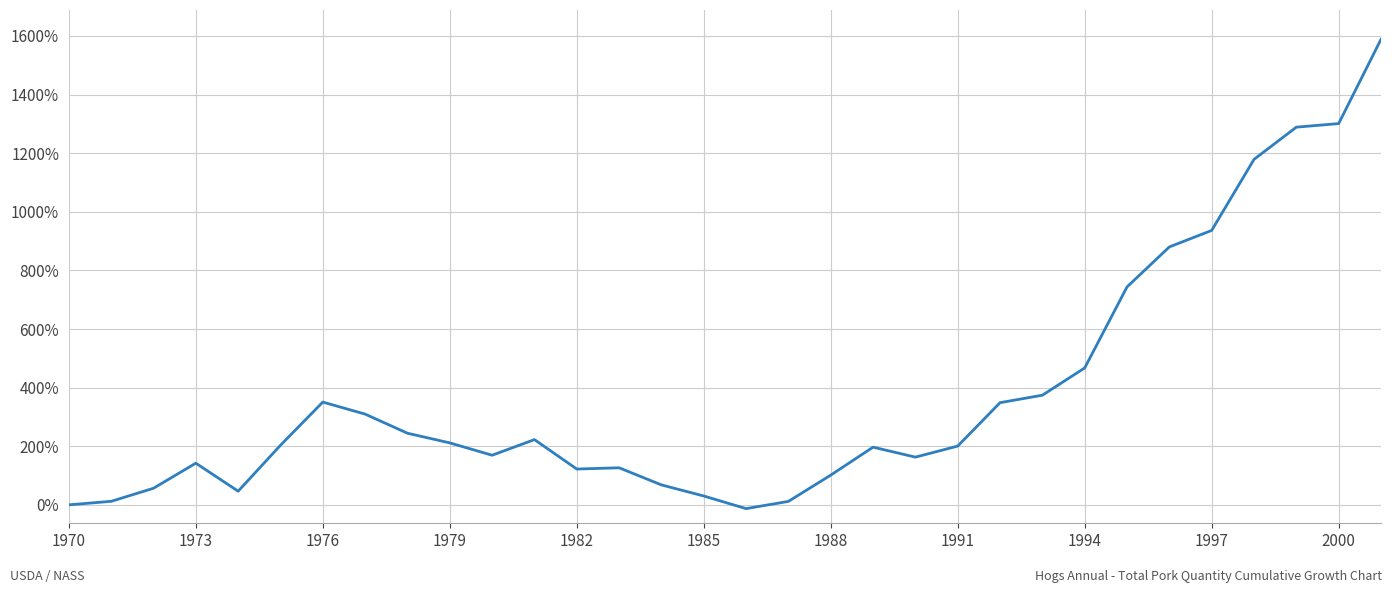

What is the maximum value shown in the chart?

1588.7